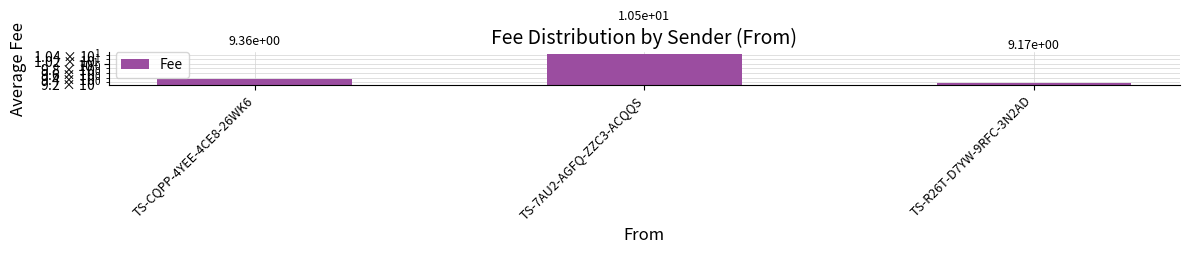

Where is the data nearest to the value 9?

TS-R26T-D7YW-9RFC-3N2AD